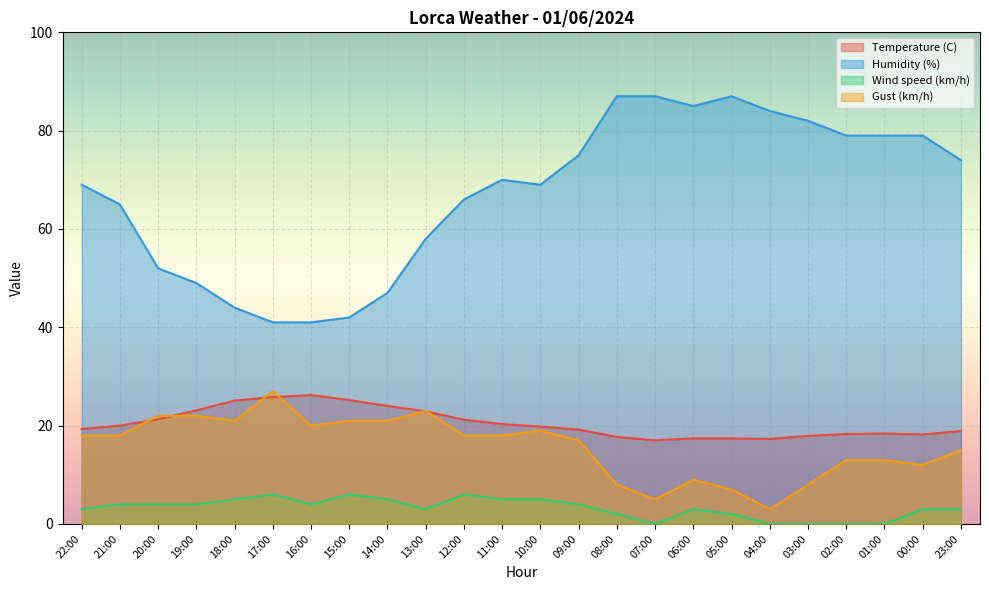

What is the highest value of the Wind speed (km/h) series?

6.0